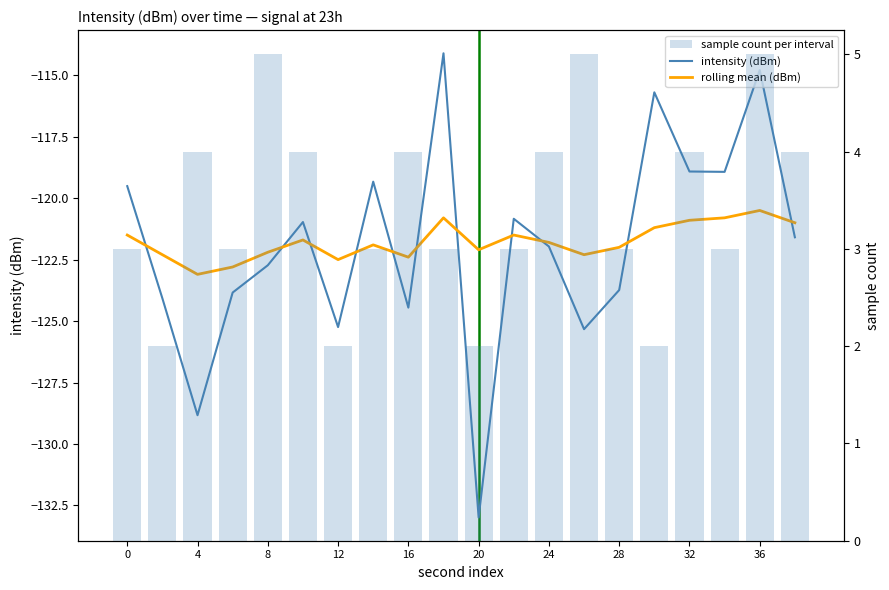

What is the label of the 19th bar from the right?

4